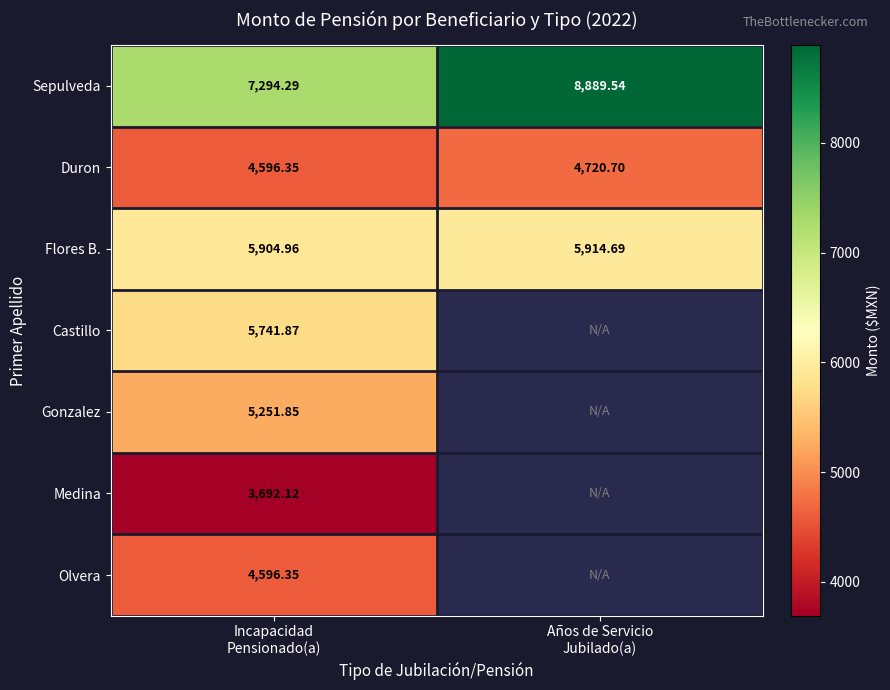

What is the sum of all Gonzalez values?

5251.9